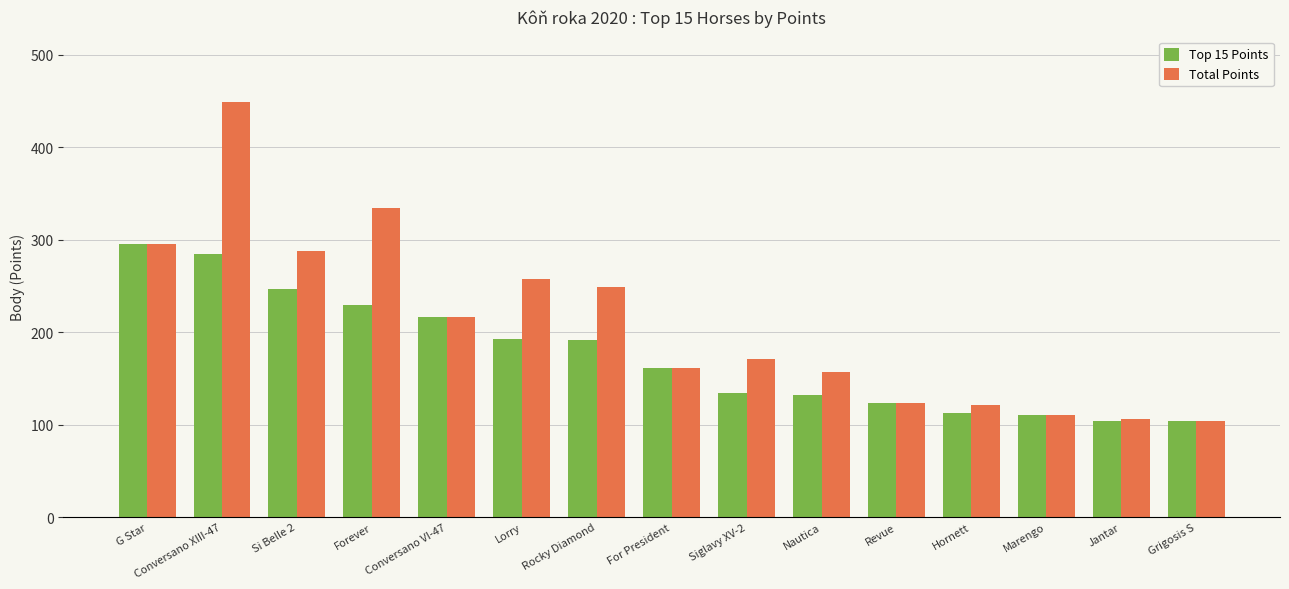

How many bars are there in total?

30